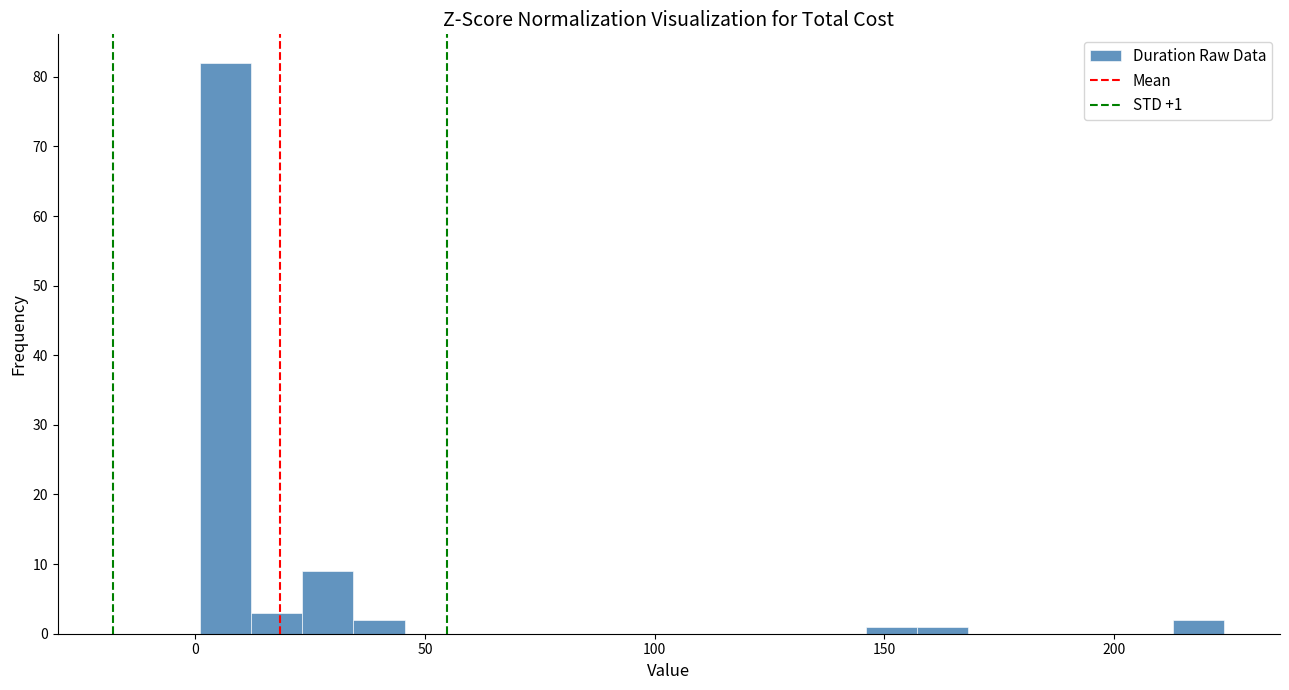

Read against the x-axis, roughly where is the centre of the tallest bar?

5